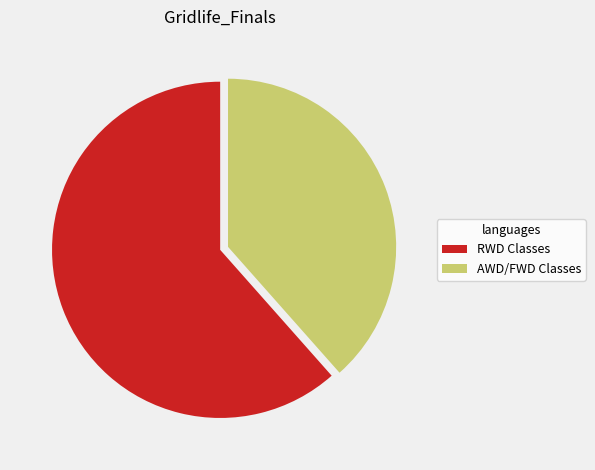

Is there any slice that represents more than half of the pie?

Yes